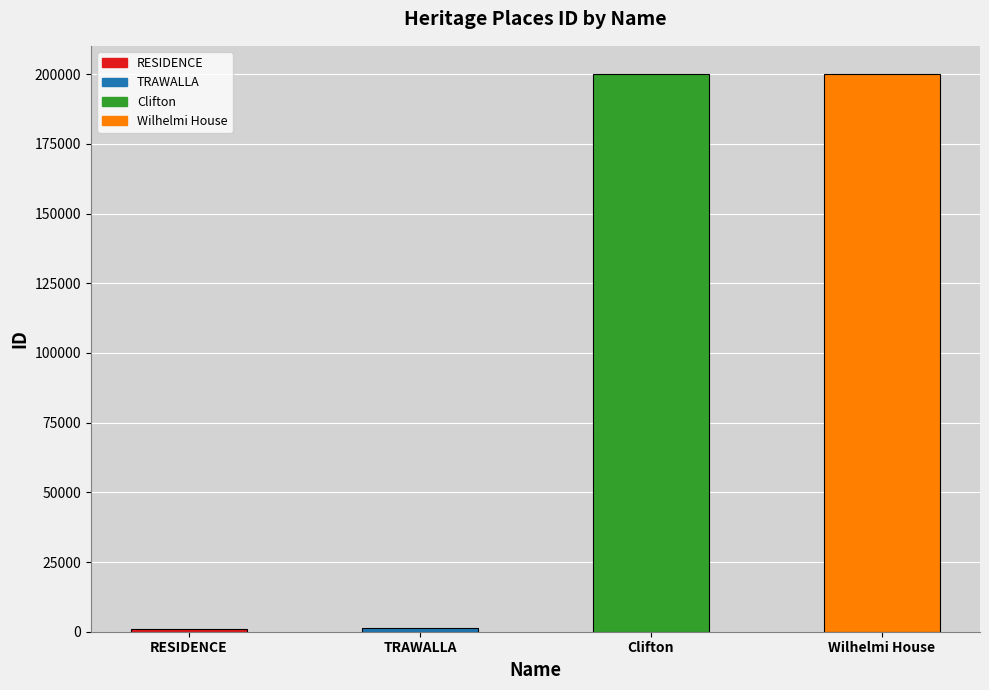

Between Clifton and Wilhelmi House, which is larger?

Wilhelmi House